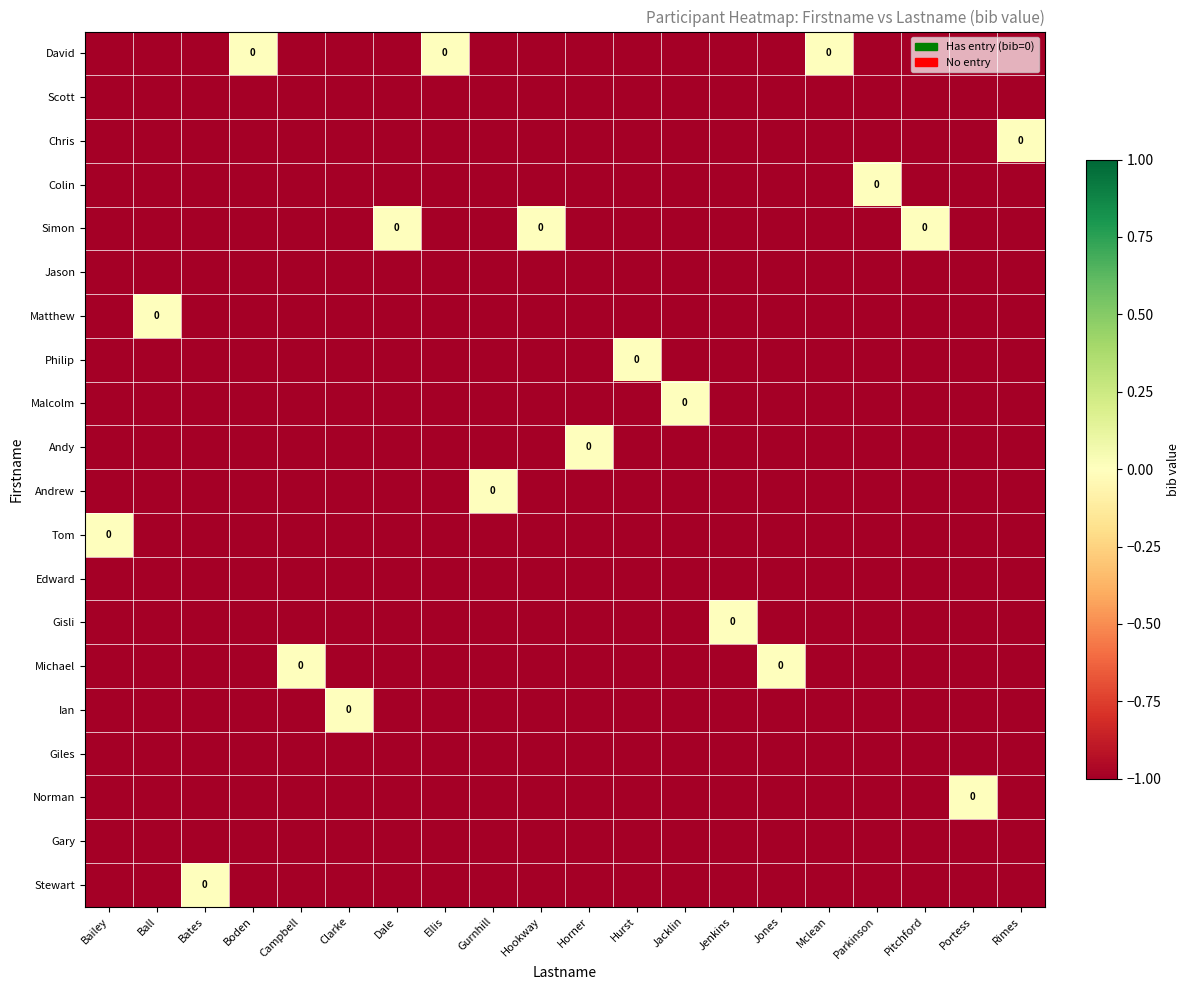

How many series are shown in this chart?

20